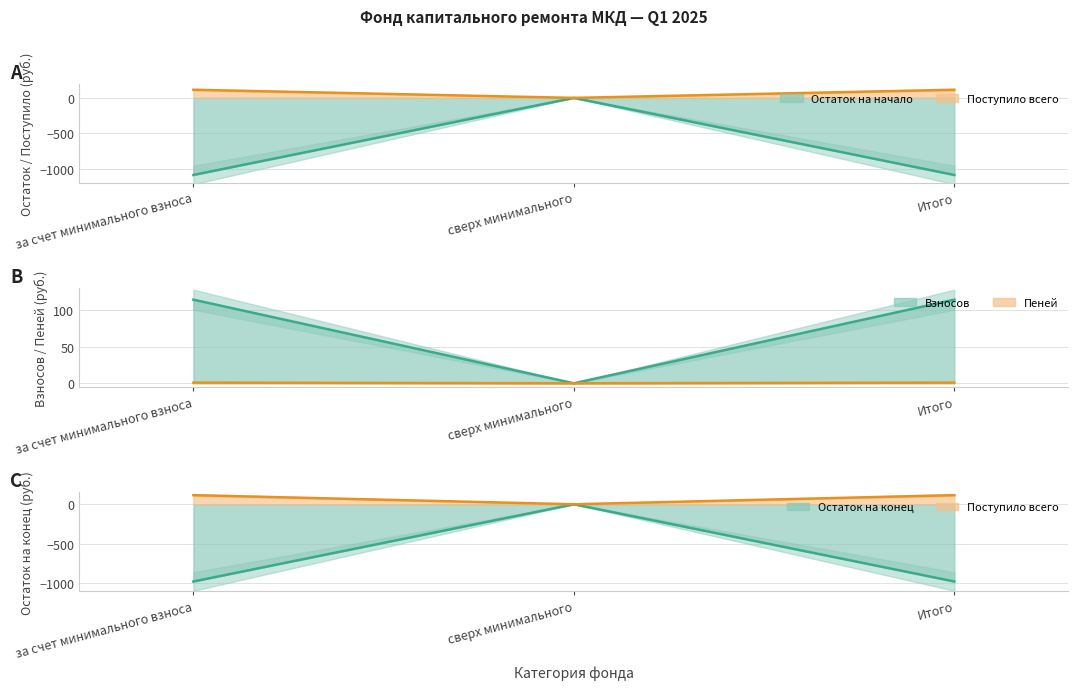

Between за счет минимального взноса and Итого, which is larger?

за счет минимального взноса